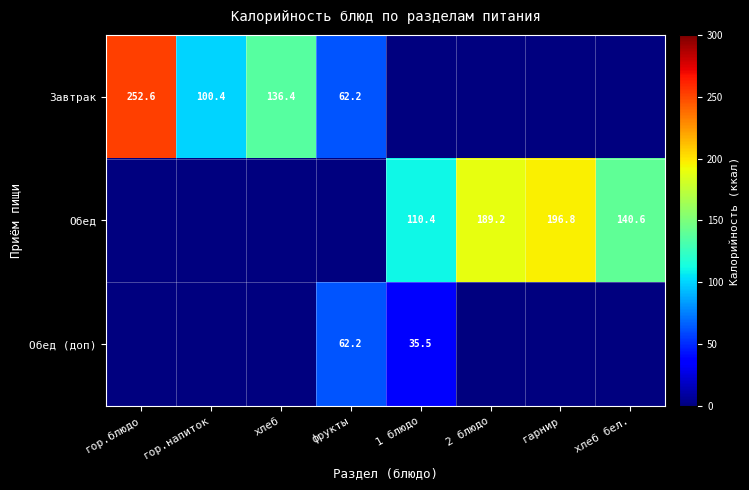

Is it true that Завтрак equals 453.5 at гор.блюдо?

False